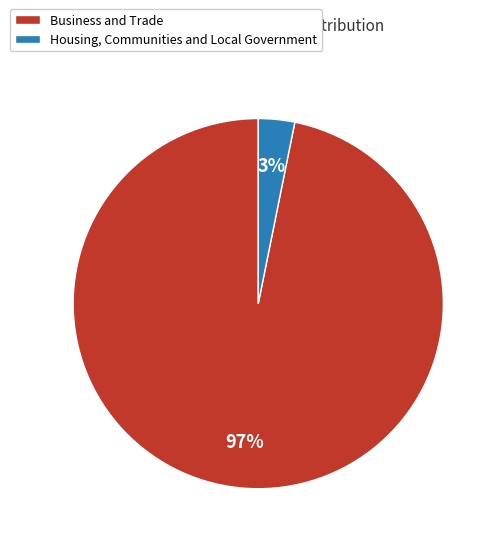

To the nearest percent, what portion does Business and Trade represent?

97%